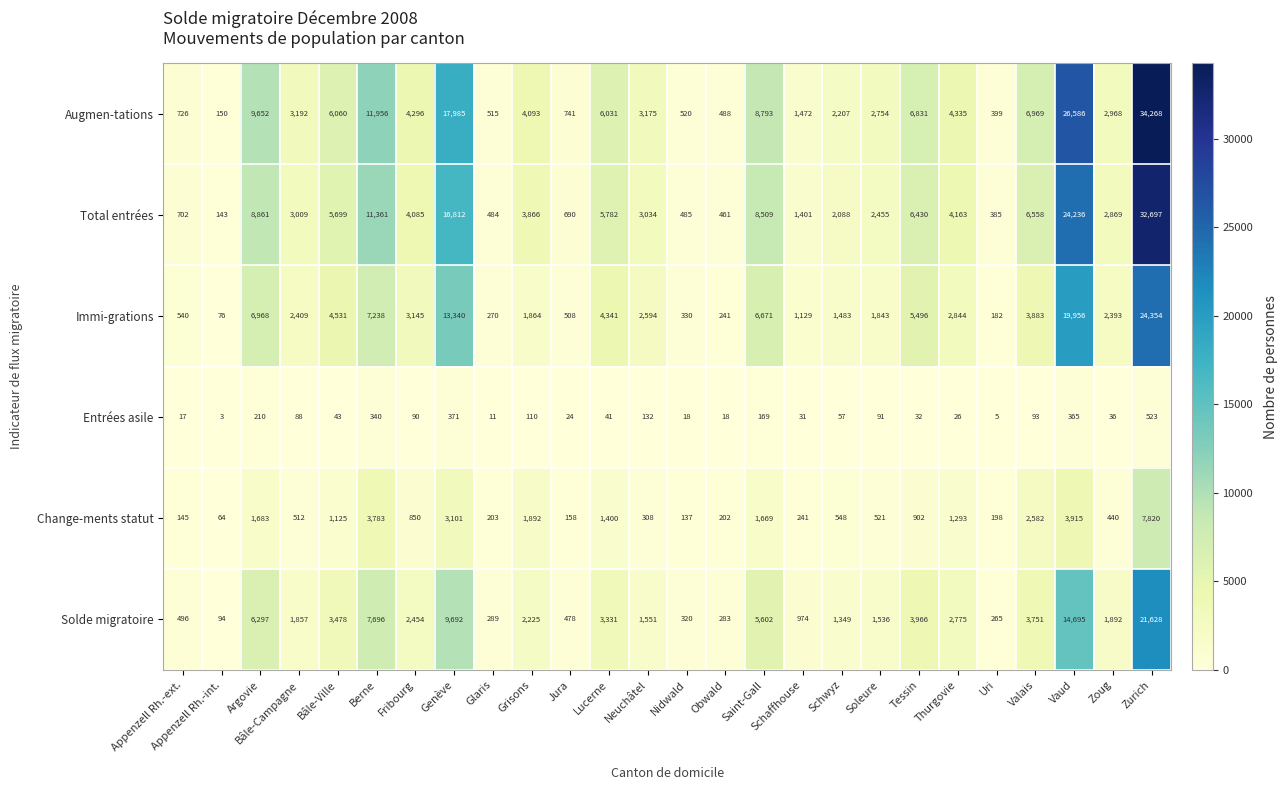

At Uri, list the series in order from largest to smallest.

Augmen-tations, Total entrées, Solde migratoire, Change-ments statut, Immi-grations, Entrées asile